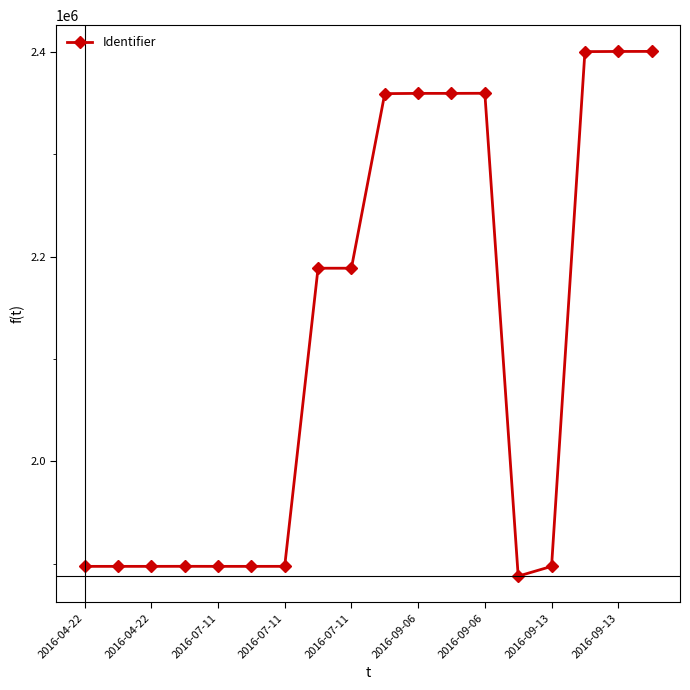

What is the value of the 18th point from the left?

2400684